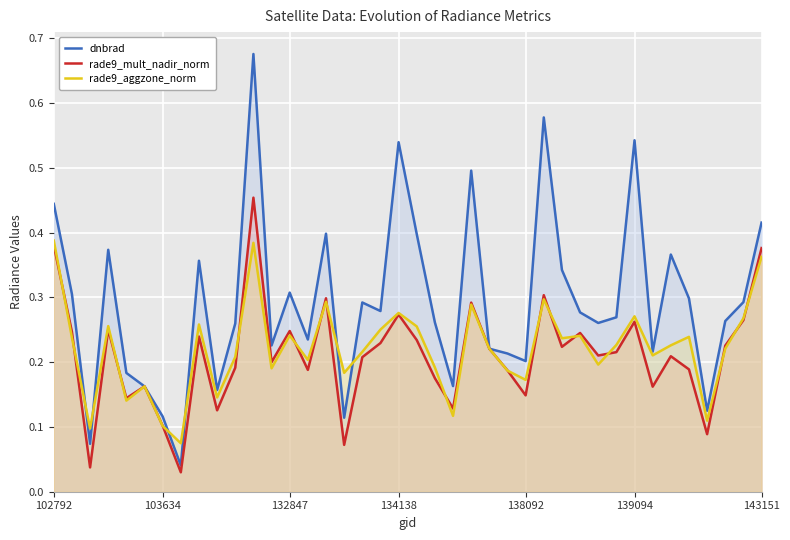

Is it true that rade9_mult_nadir_norm equals 0.1 at 30?

False